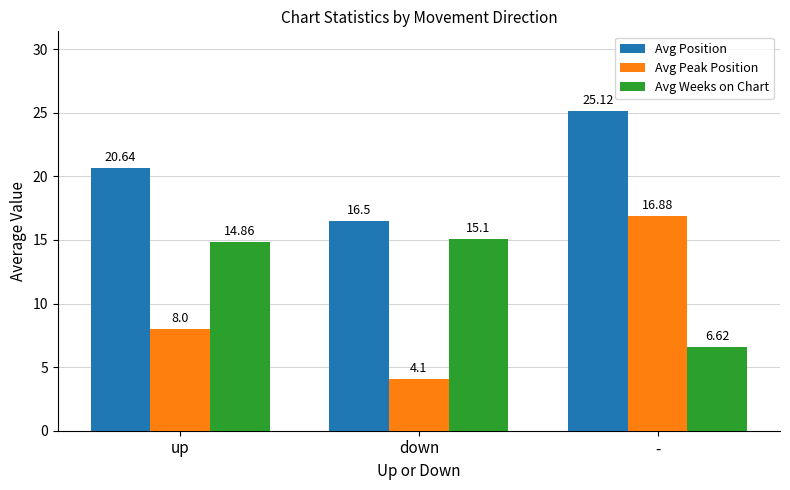

What is the spread (max minus min) of values at up?

12.6